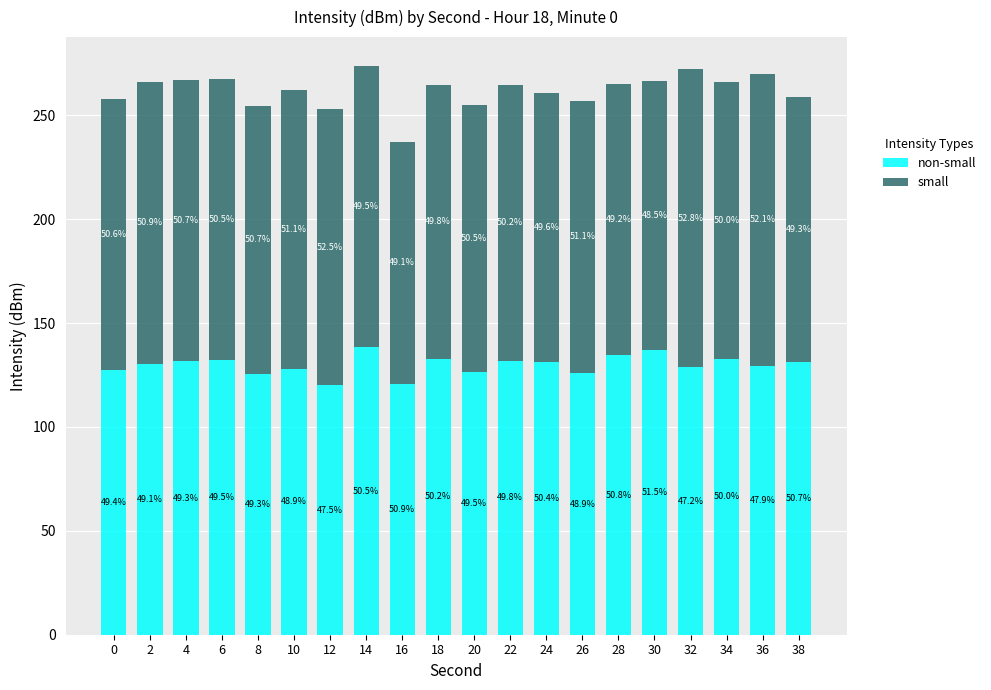

Are the bars grouped side by side (vs. stacked)?

No